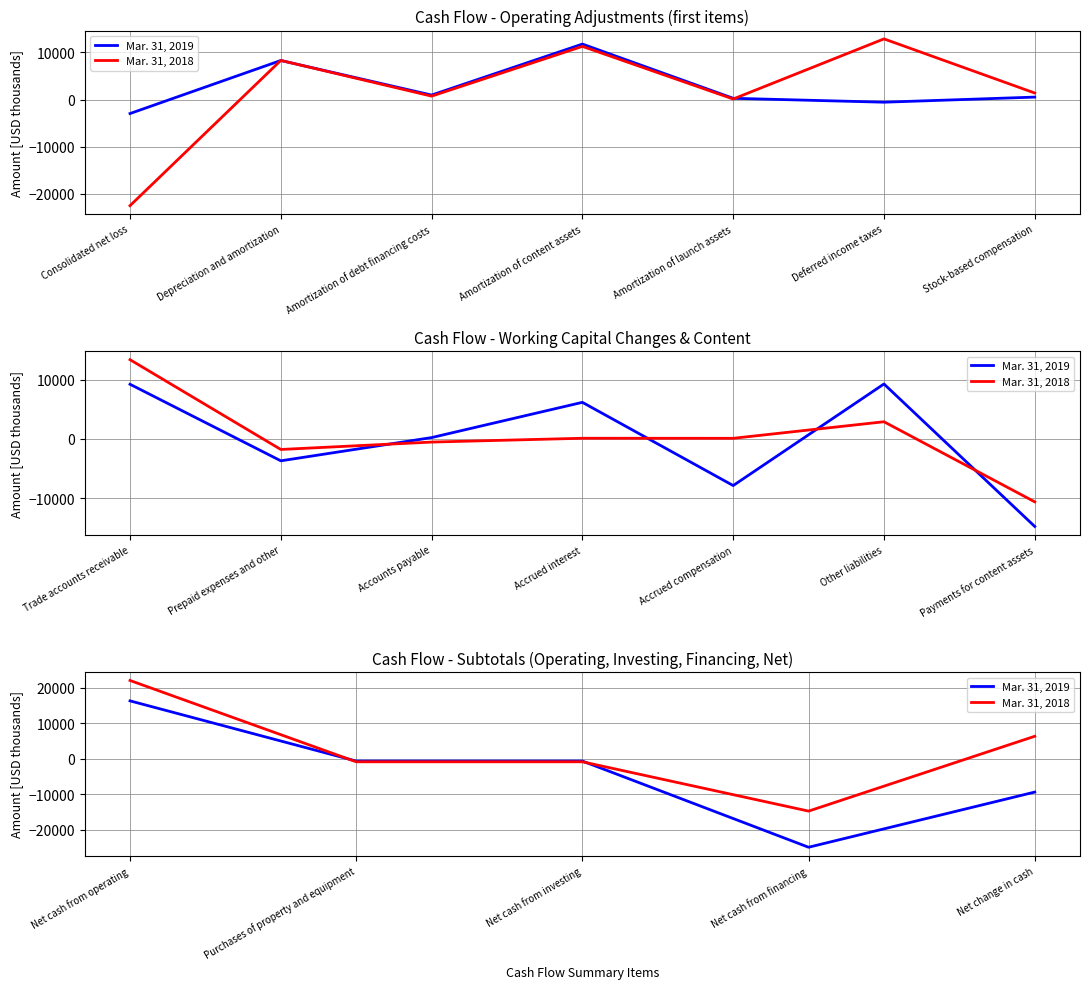

How many lines are shown in the chart?

2